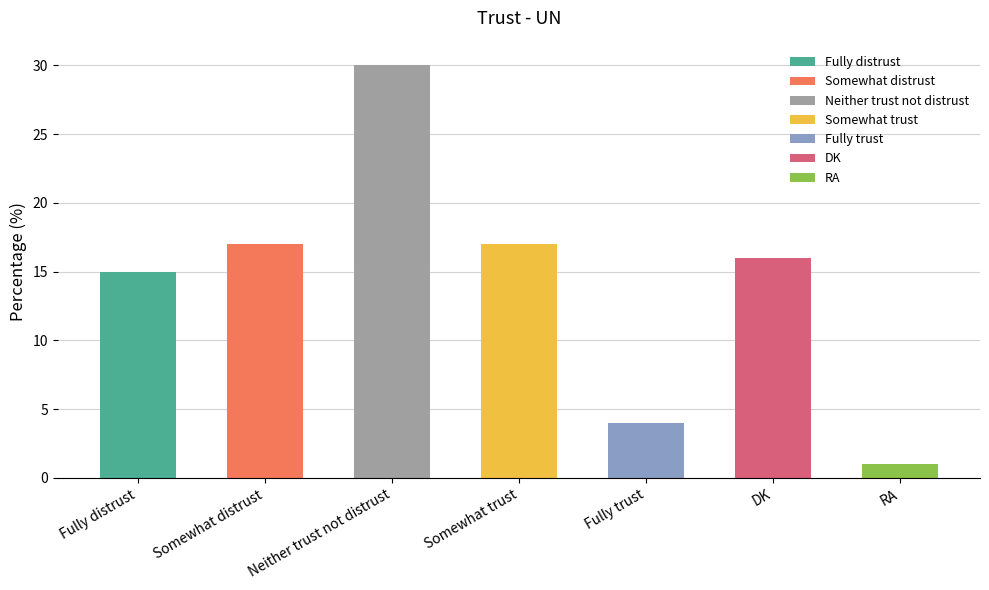

What is the average value?

14